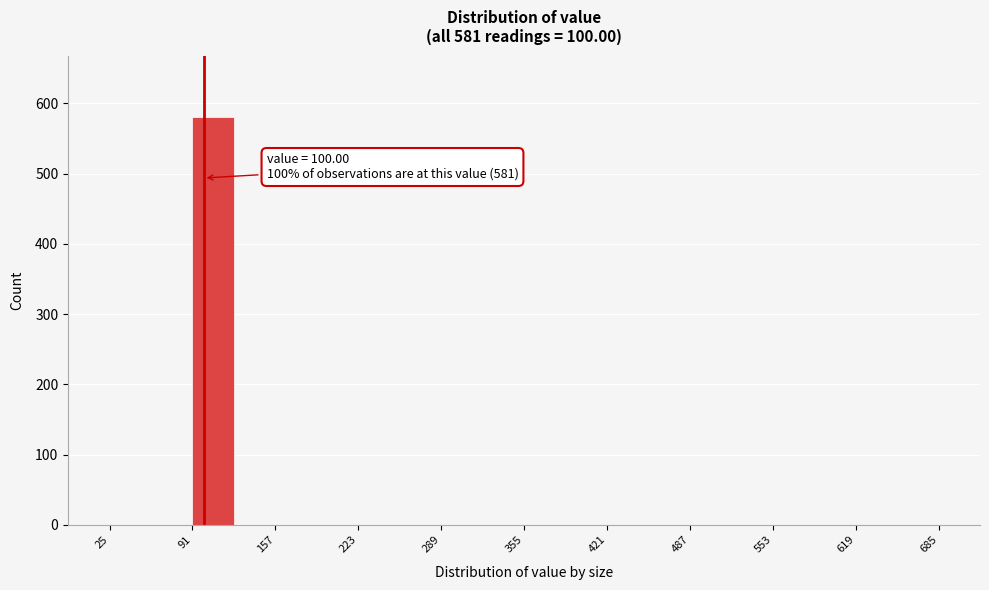

Read against the x-axis, roughly where is the centre of the tallest bar?

110